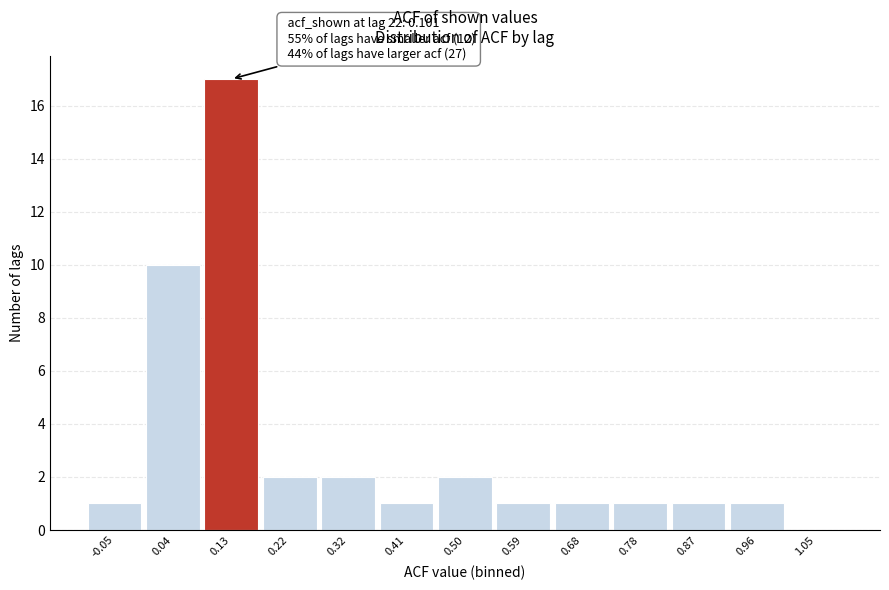

Which range on the x-axis has the tallest bar?

0.08 to 0.18